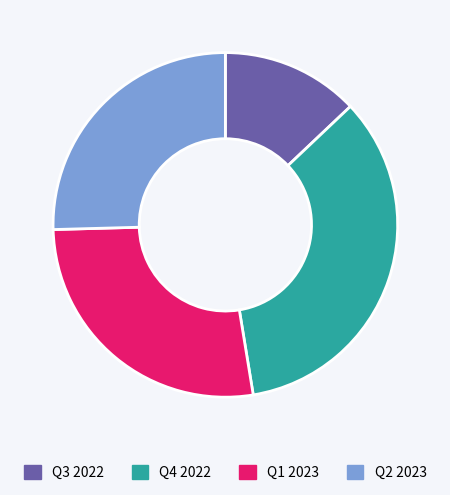

Which has a higher value, Q3 2022 or Q4 2022?

Q4 2022